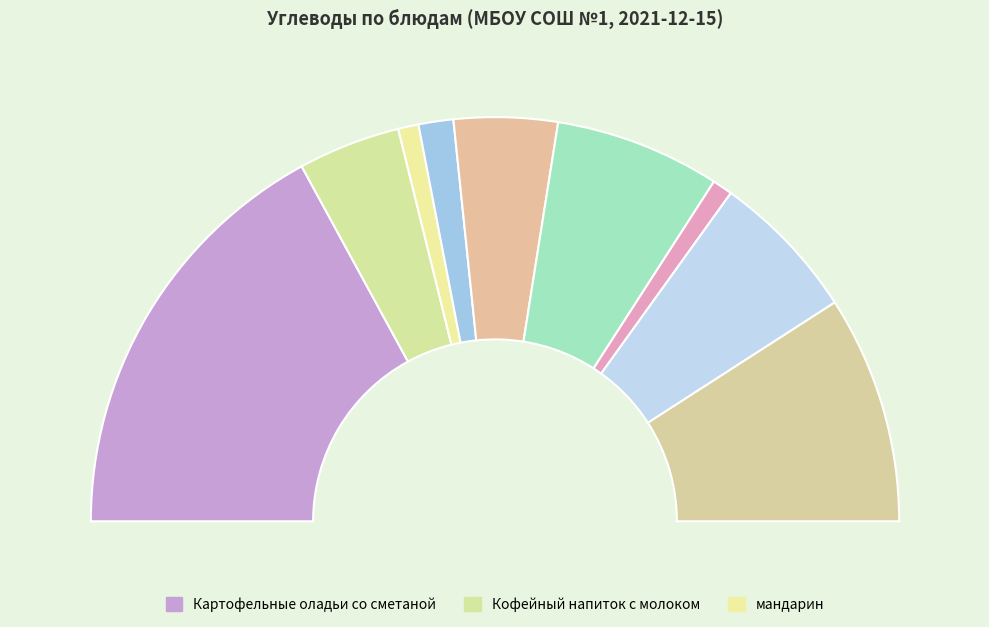

How many segments does this pie chart have?

9